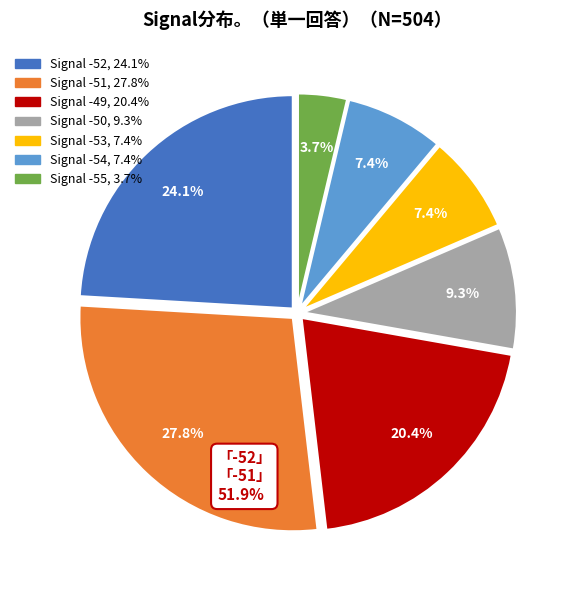

Is there a majority slice in this chart?

No